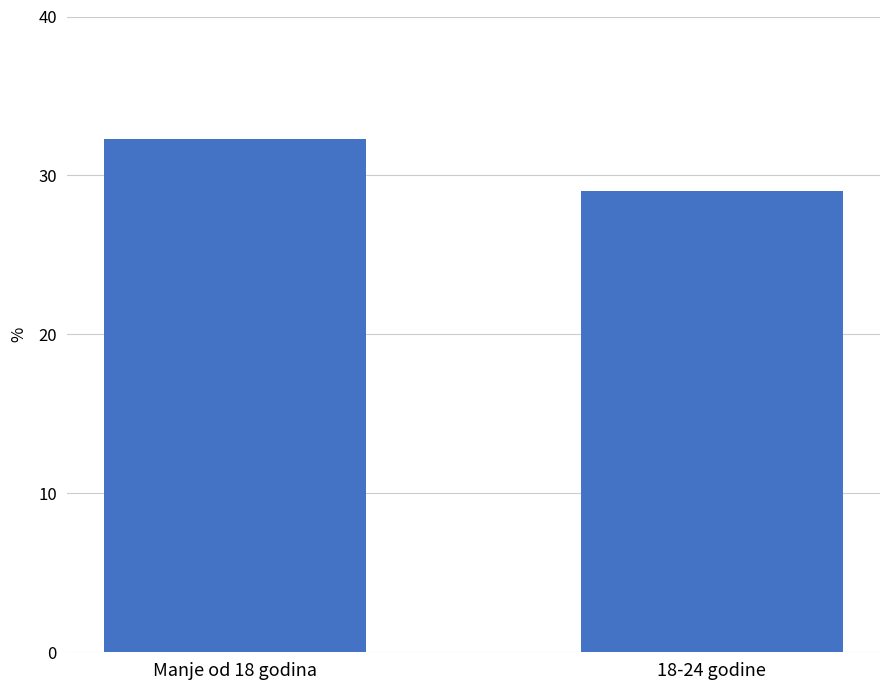

What is the label of the 1st bar from the right?

18-24 godine